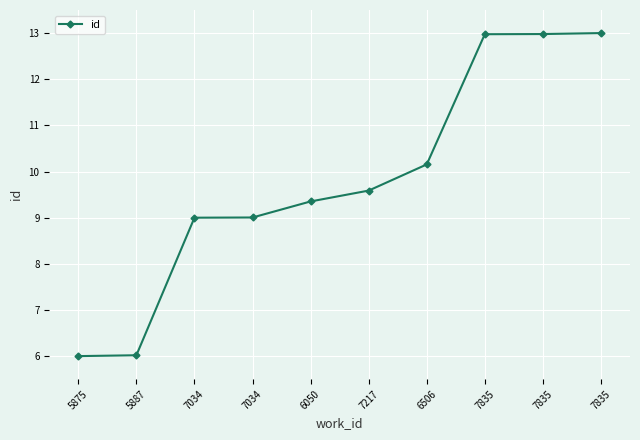

The chart shows a value of 13.0 at 7835. True or false?

True